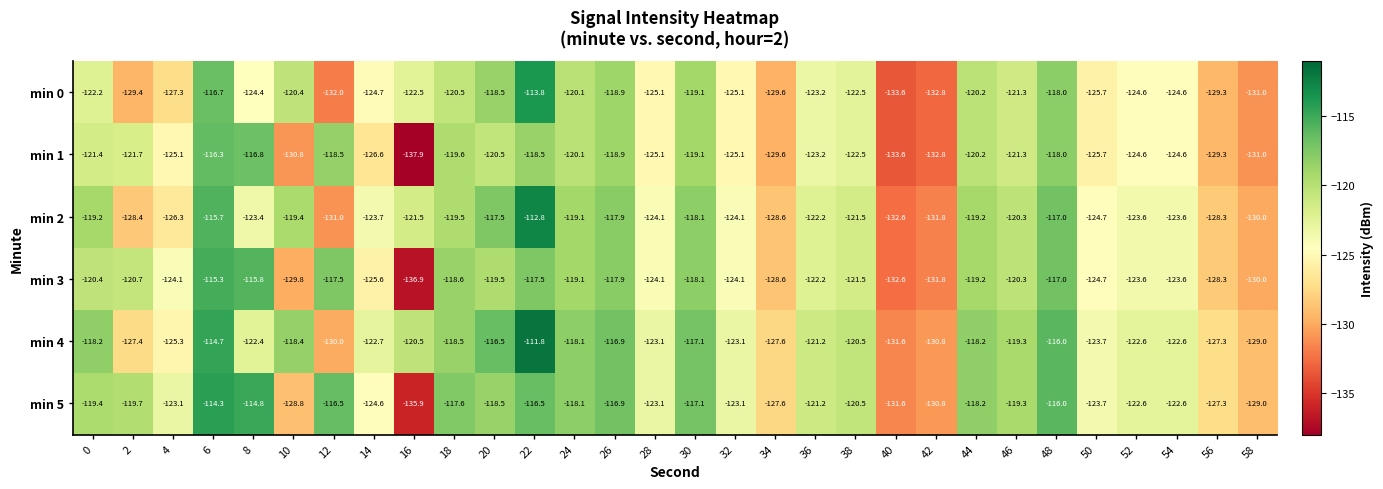

Is it true that min 5 equals -168.2 at 44?

False